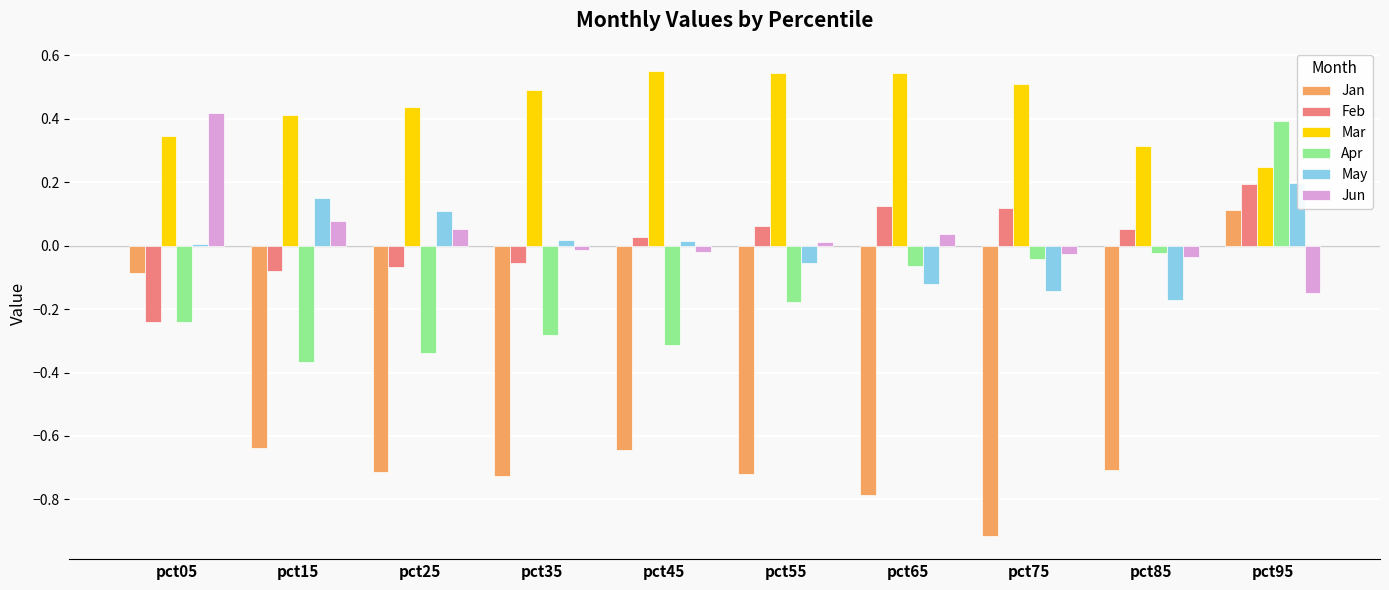

Does the chart contain stacked bars?

No